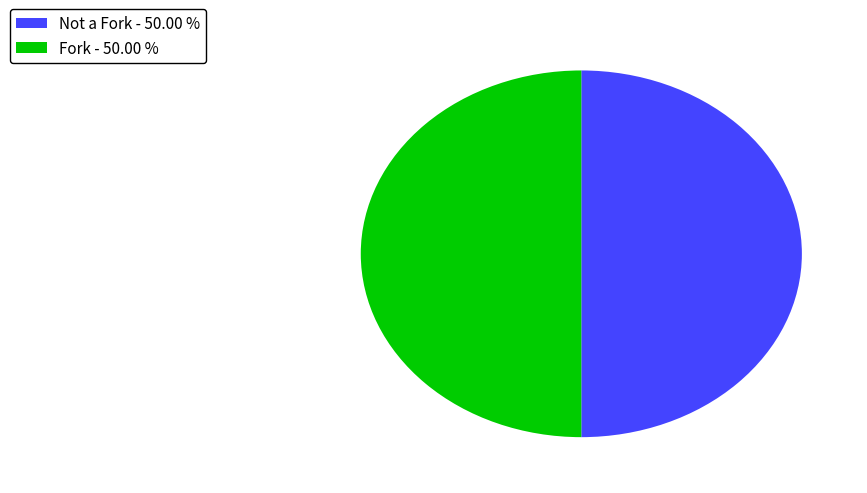

Do Not a Fork - 50.00 % and Fork - 50.00 % together represent more than half of the pie?

Yes